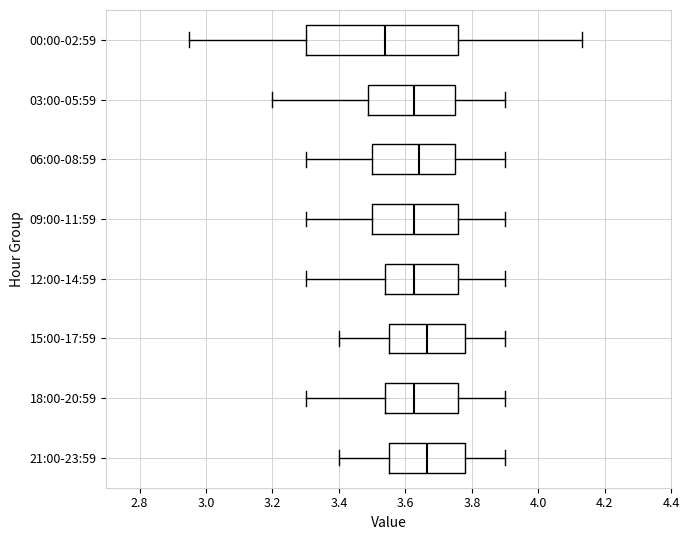

Comparing the boxes themselves (not the whiskers), which one is the widest?

00:00-02:59